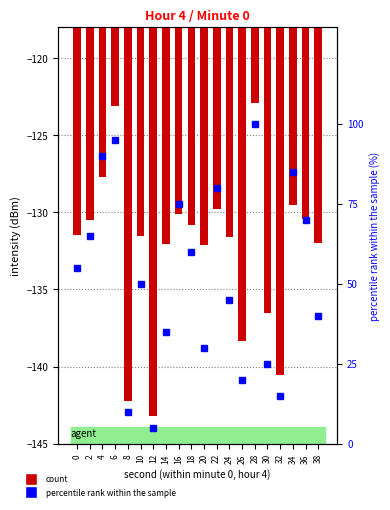

At which category is the sum across all series the highest?

28